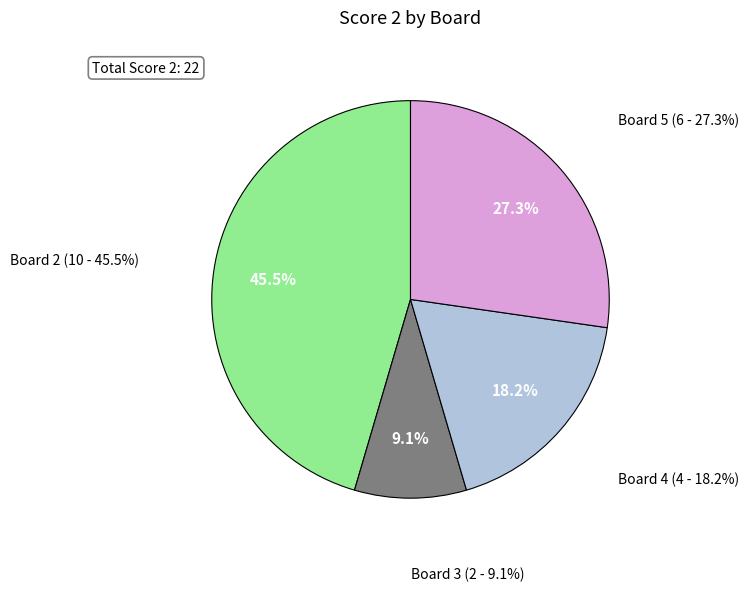

Do Board 3 and Board 5 together represent more than half of the pie?

No